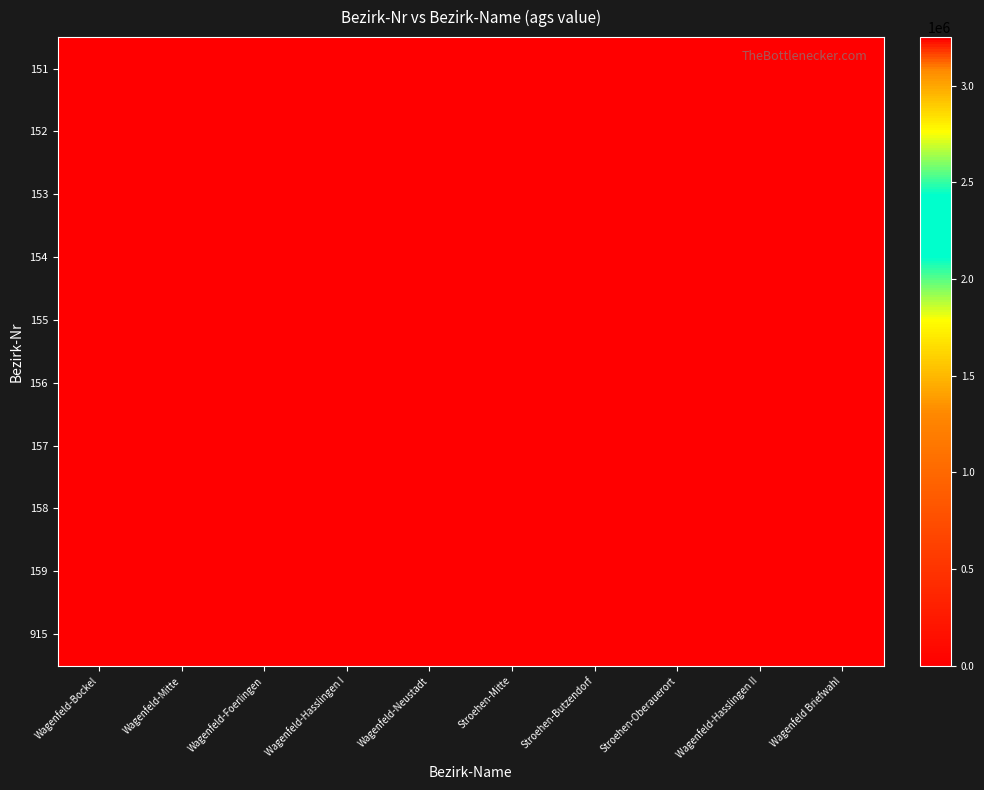

Rank the series at Wagenfeld-Mitte from highest to lowest value.

152, 151, 153, 154, 155, 156, 157, 158, 159, 915